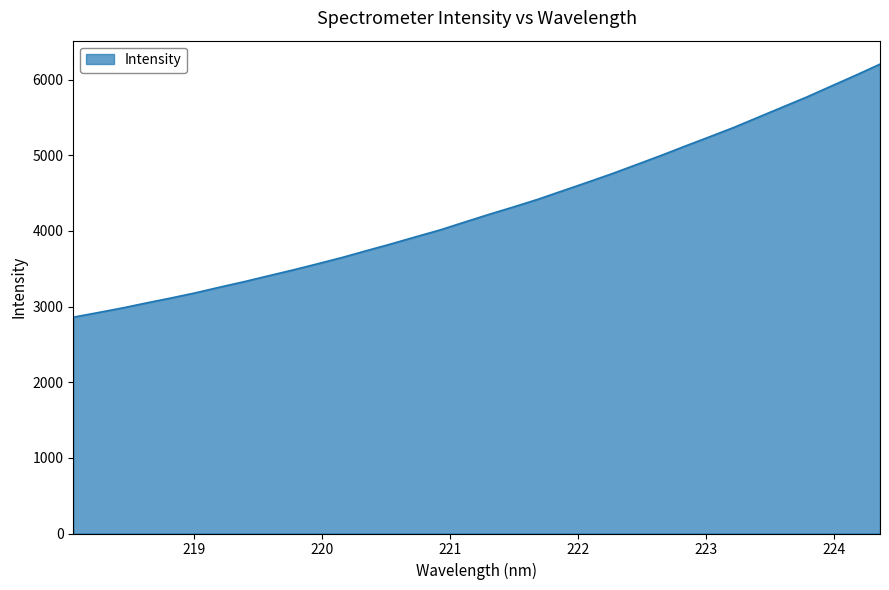

What is the difference between the maximum and minimum values?

3344.6